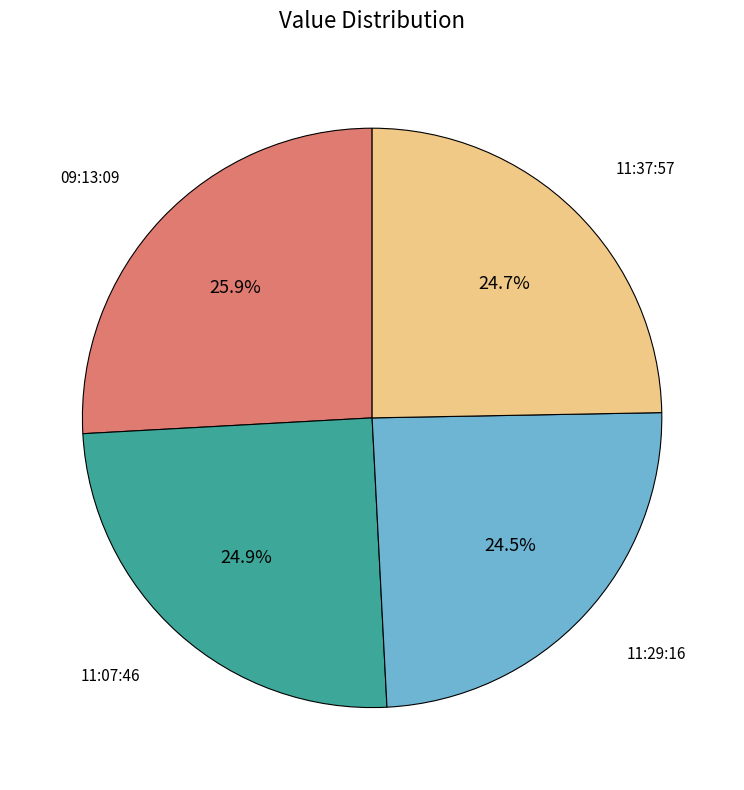

Is there a majority slice in this chart?

No